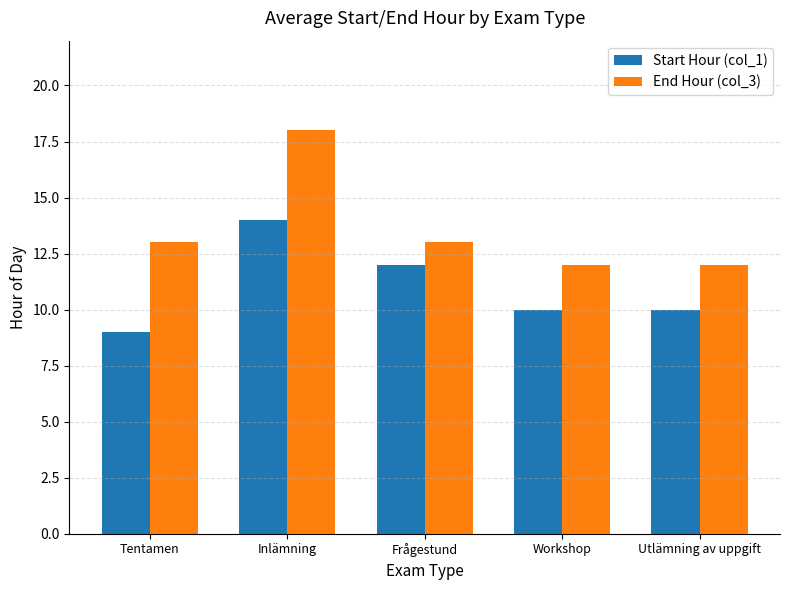

What position from the right is Frågestund?

3